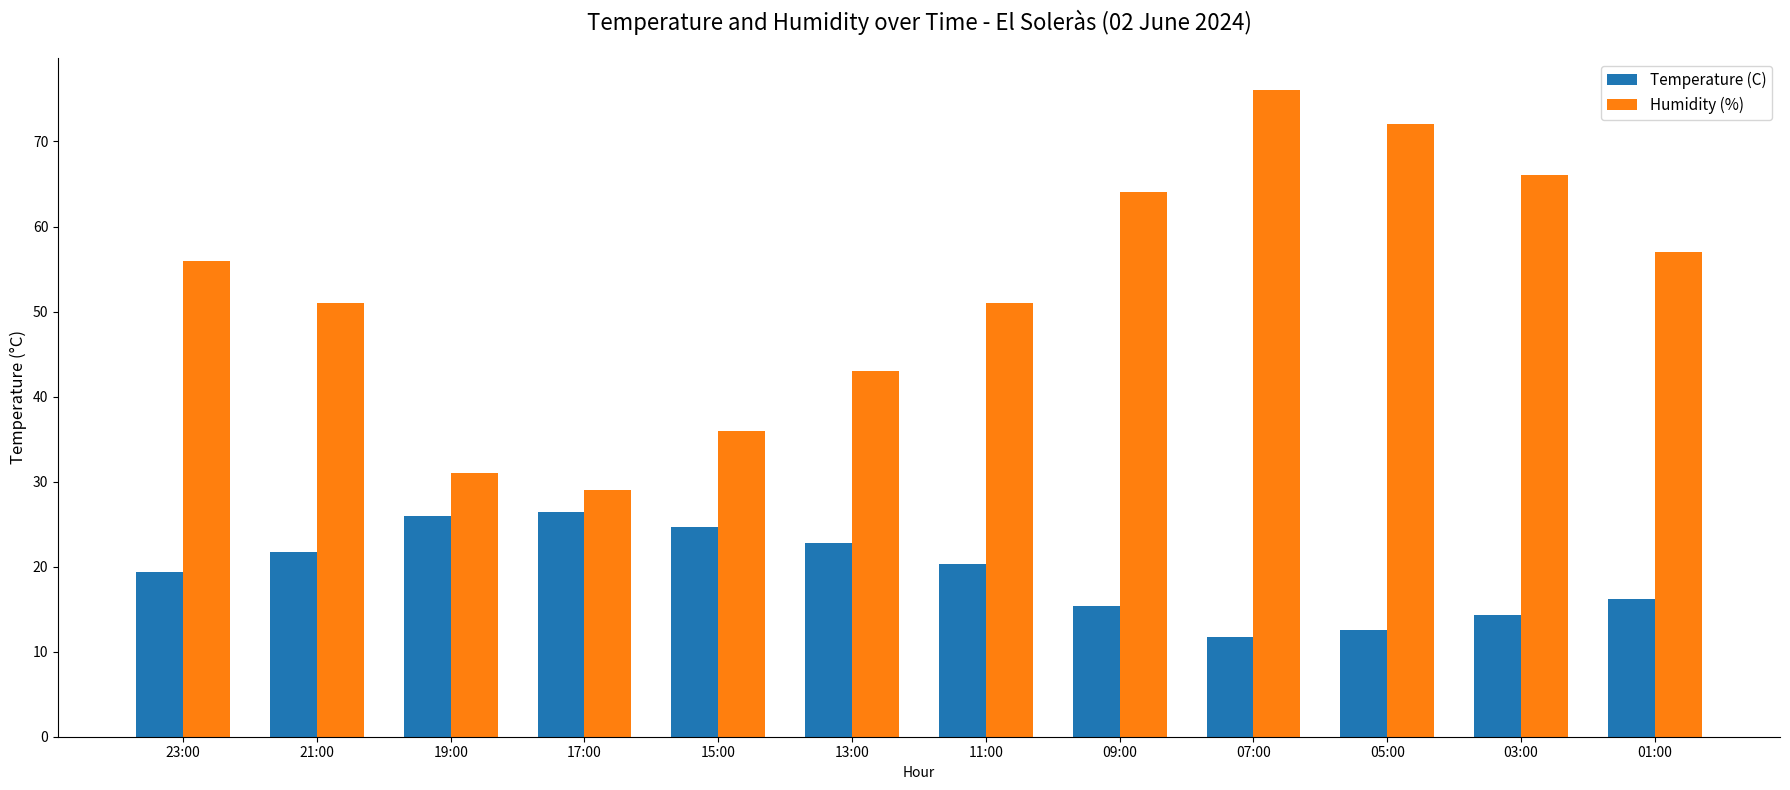

What is the sum of the Temperature (C) values at 09:00 and 11:00?

35.7